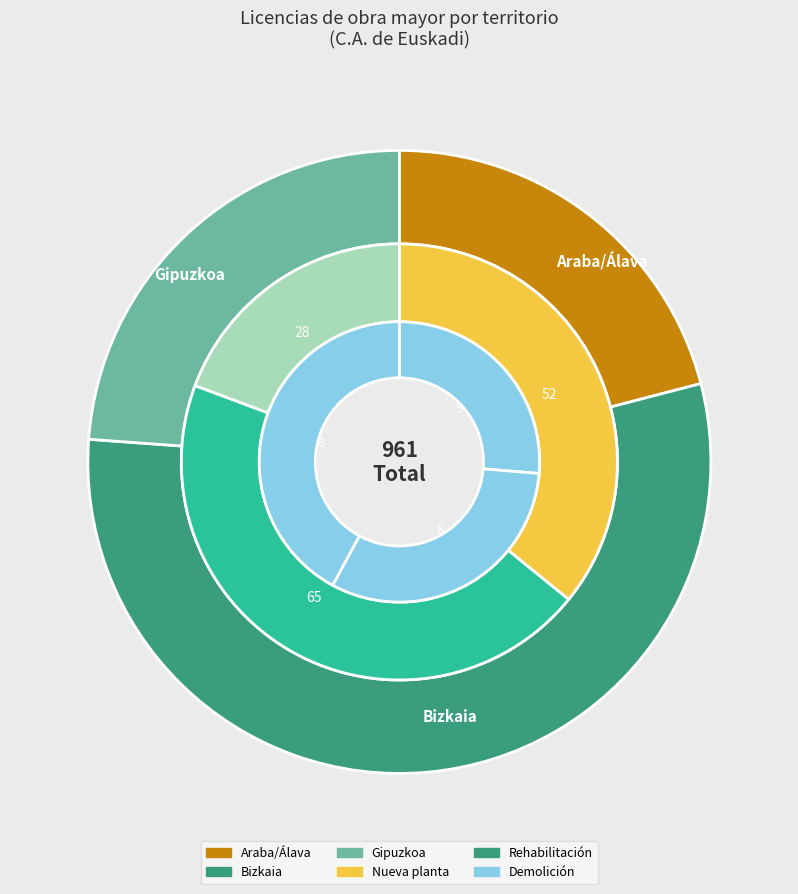

Rank the categories by Nueva planta value from lowest to highest.

Gipuzkoa, Araba/Álava, Bizkaia